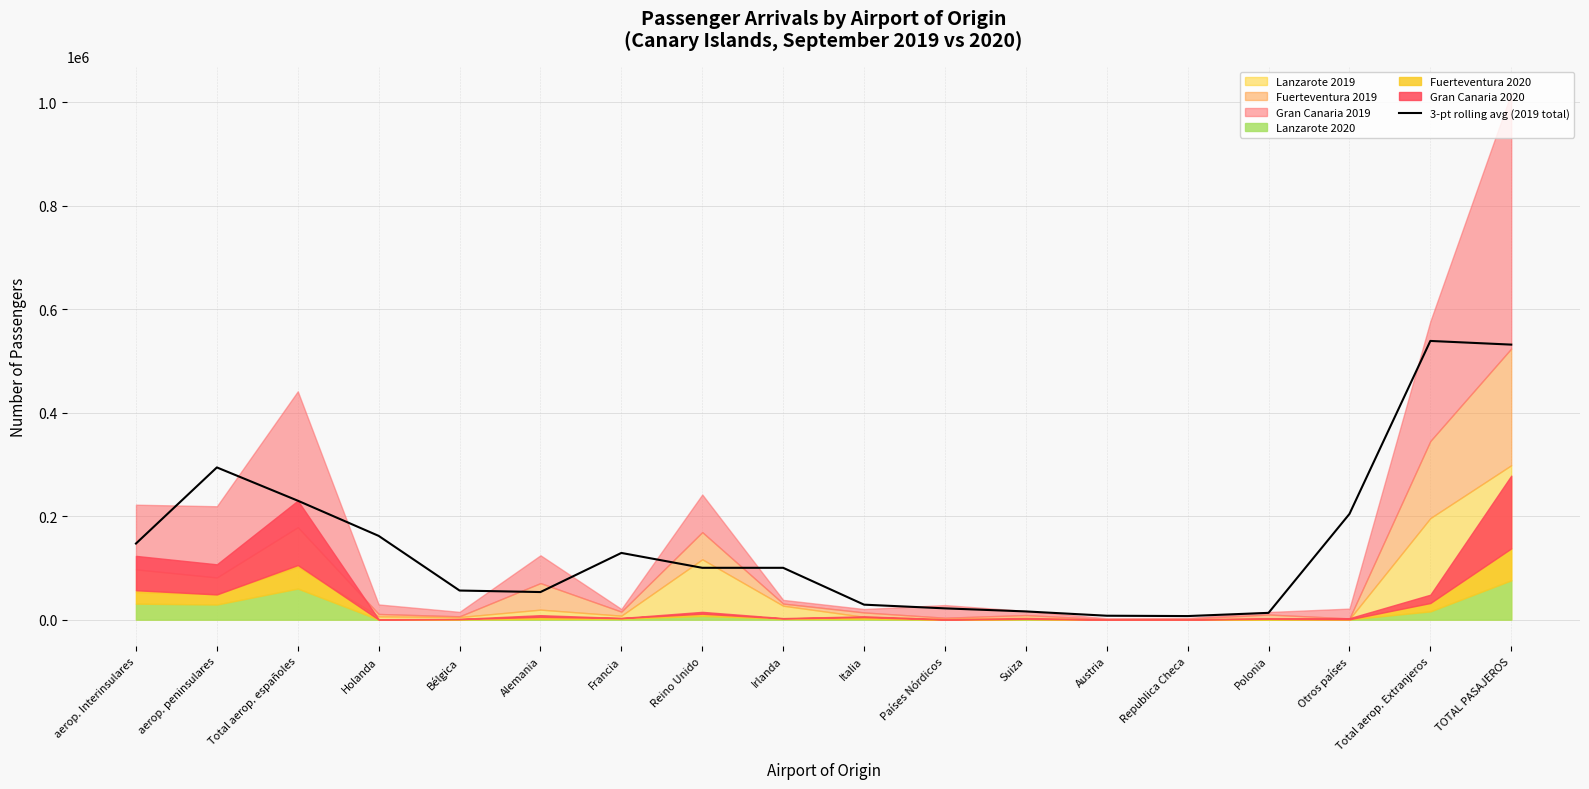

What is the difference between the maximum and second lowest values?

530872.0